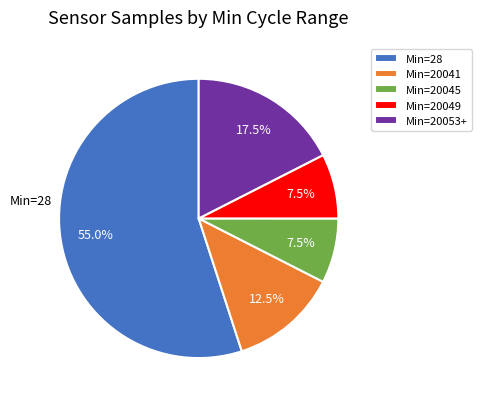

Does any single category account for the majority?

Yes